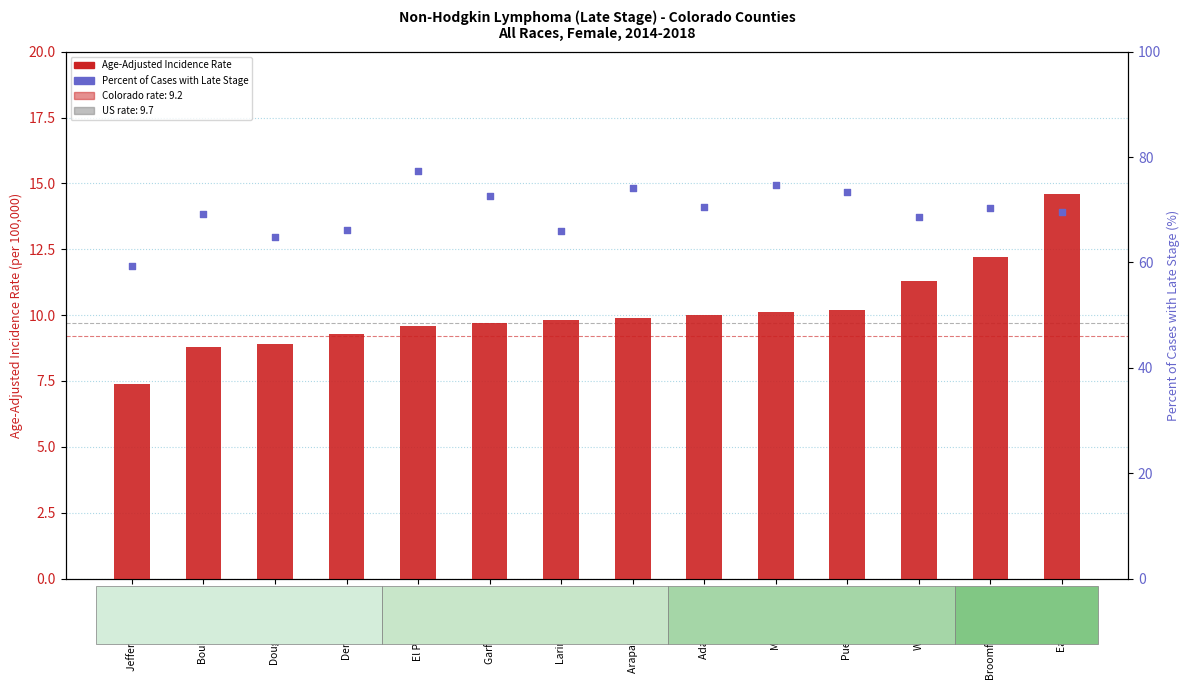

What is the total value across all series at Larimer County?

75.8